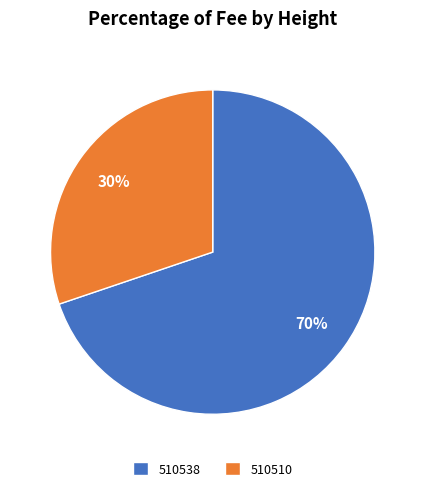

Is the sum of 510538 and 510510 greater than half?

Yes